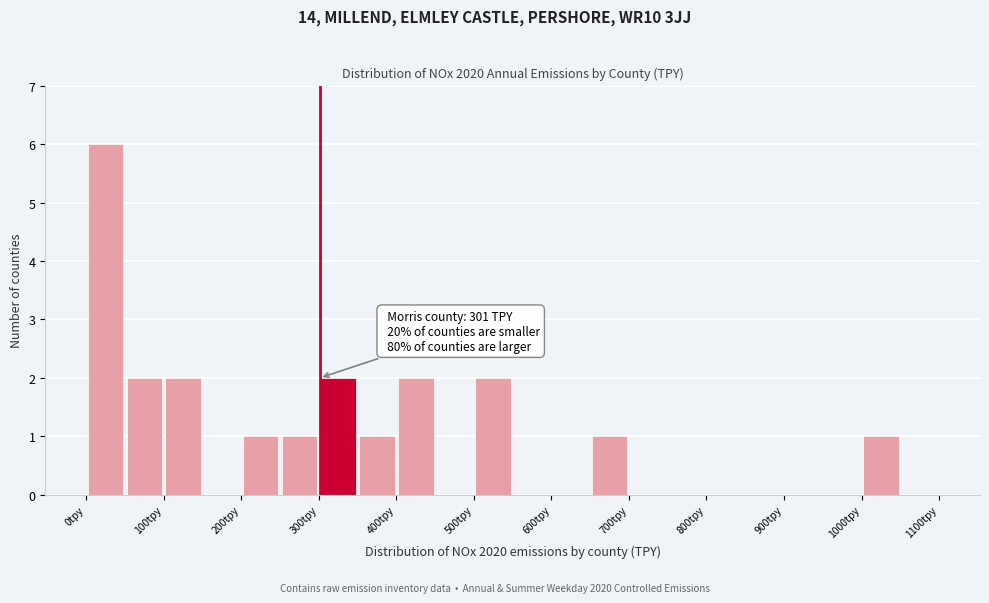

Over which range of the x-axis is the bar tallest?

0 to 50